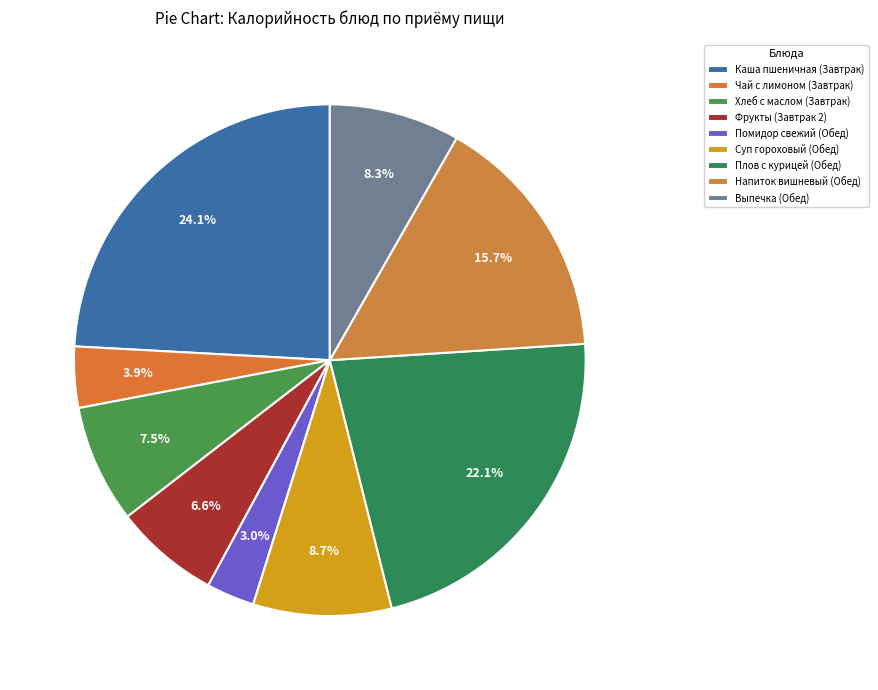

What percentage is the Фрукты (Завтрак 2) slice, to the nearest percent?

7%